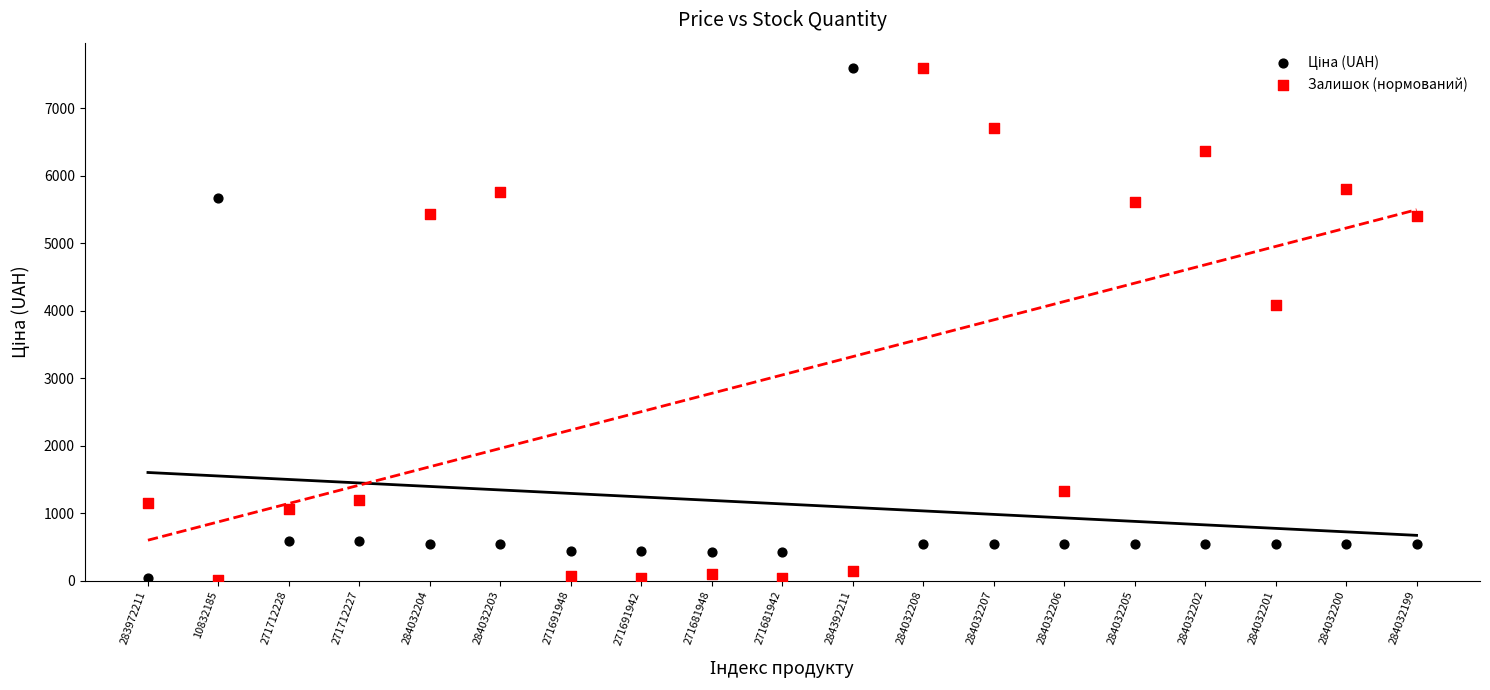

Which series has the largest Y range (max minus min)?

Залишок (нормований)